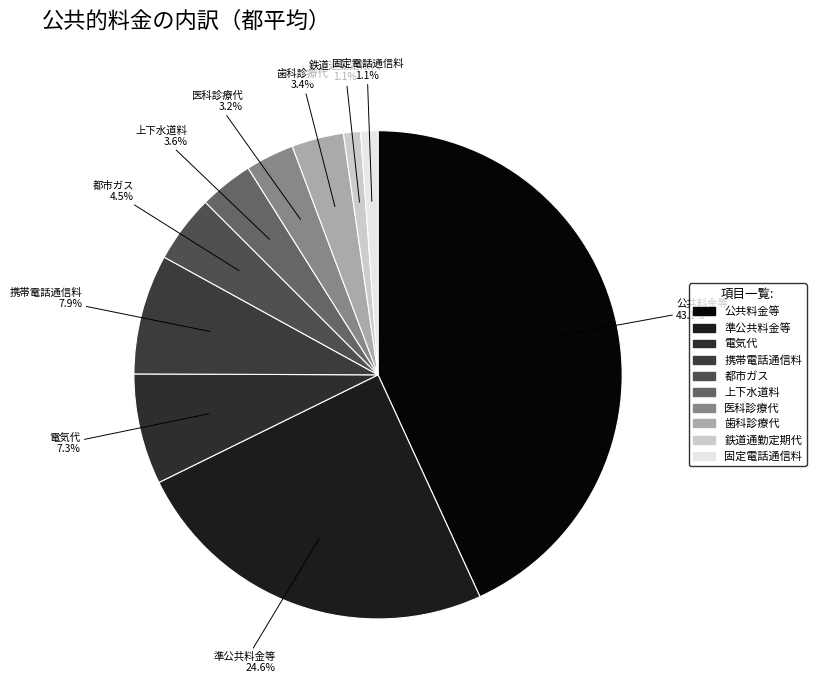

What percentage is the 歯科診療代 slice, to the nearest percent?

3%